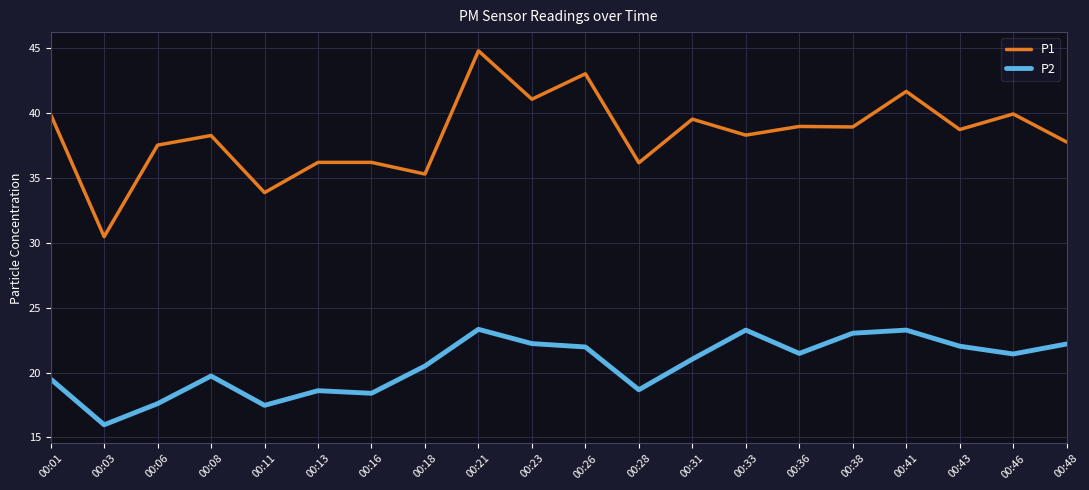

What is the minimum value for P1?

30.5